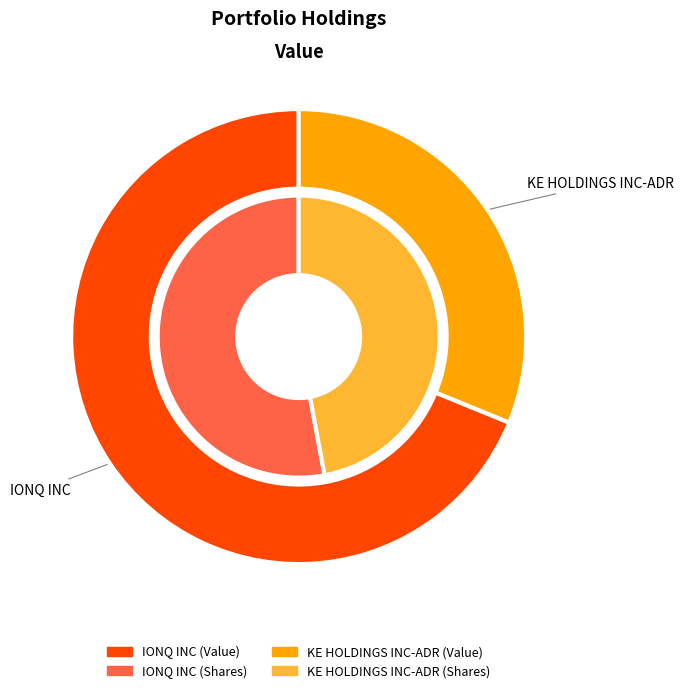

Approximately how many times larger is the value at KE HOLDINGS INC-ADR compared to IONQ INC?

0.5